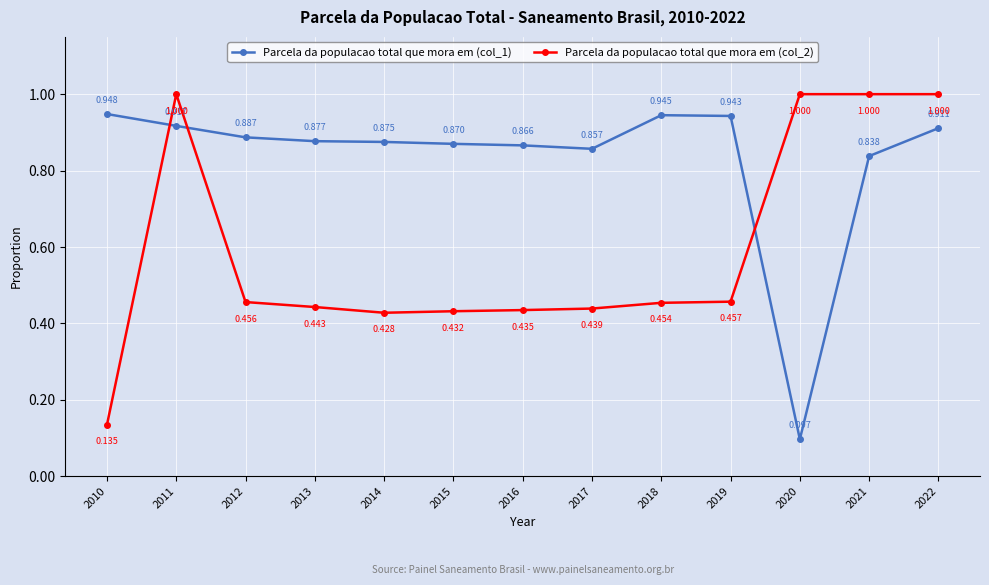

How many interior local valleys does the Parcela da populacao total que mora em (col_2) series have?

1